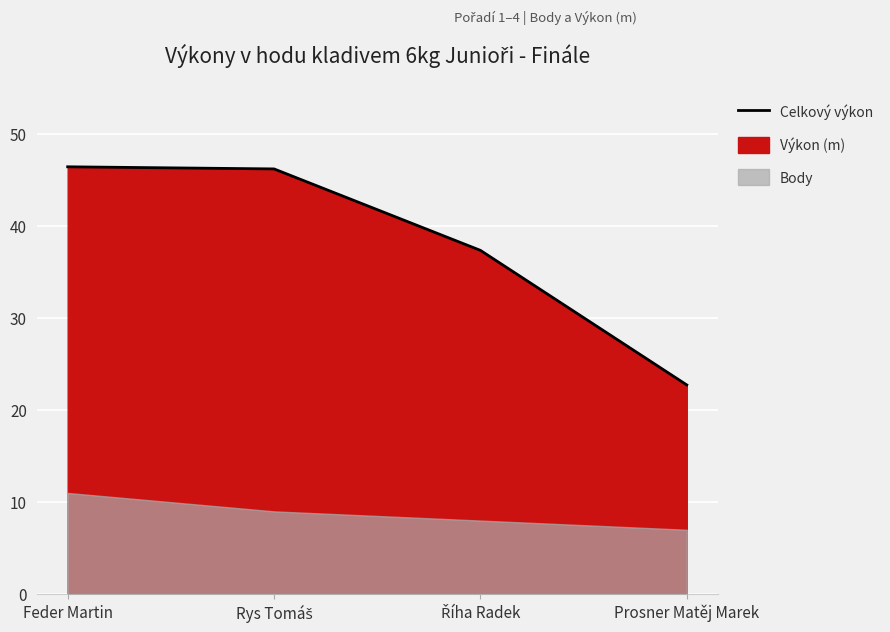

How many values exceed 46?

2